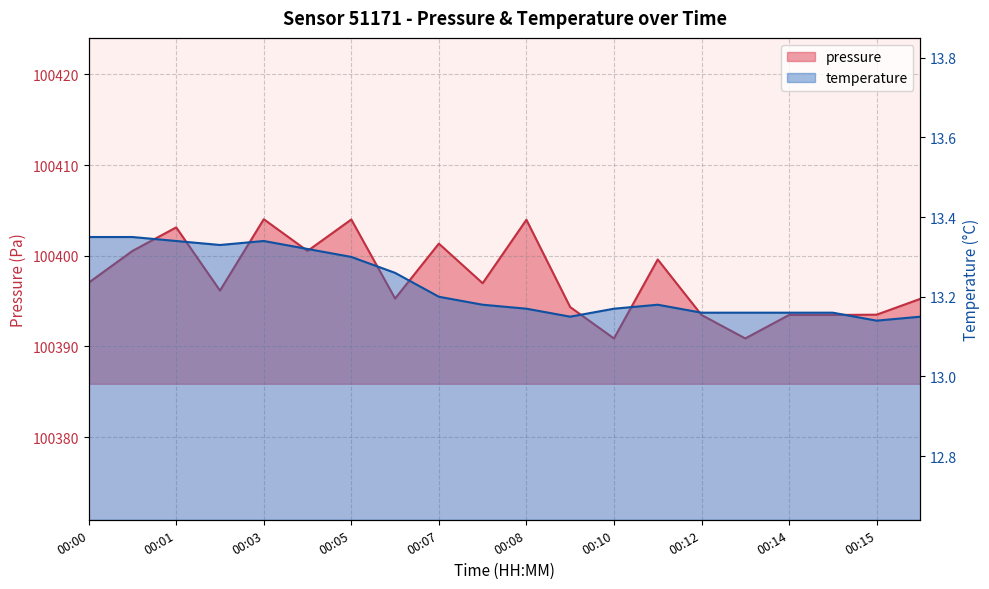

What is the sum of all temperature values?

264.6